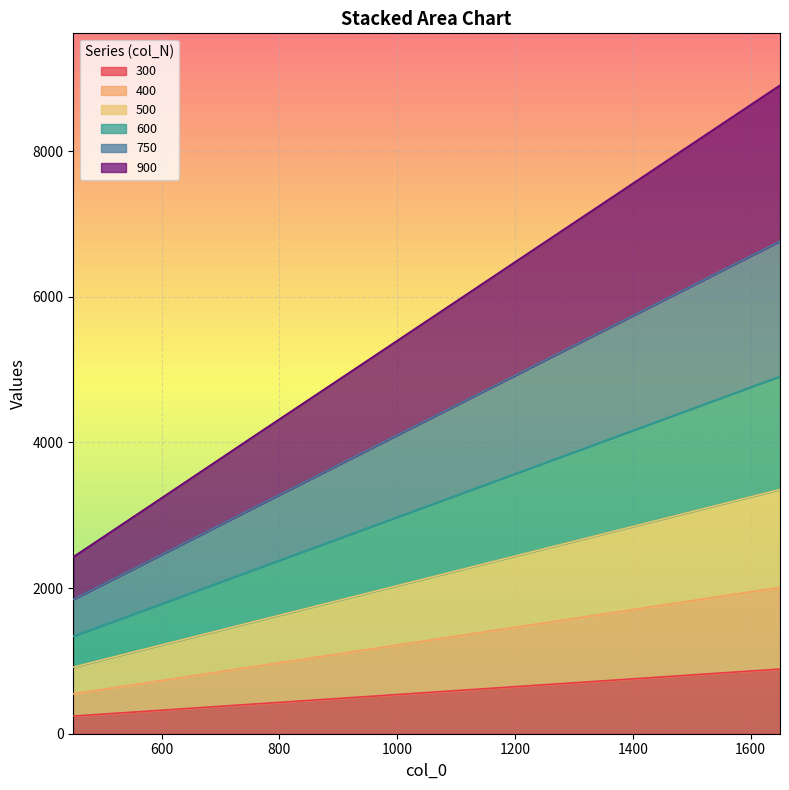

At which category is the sum across all series the highest?

1650